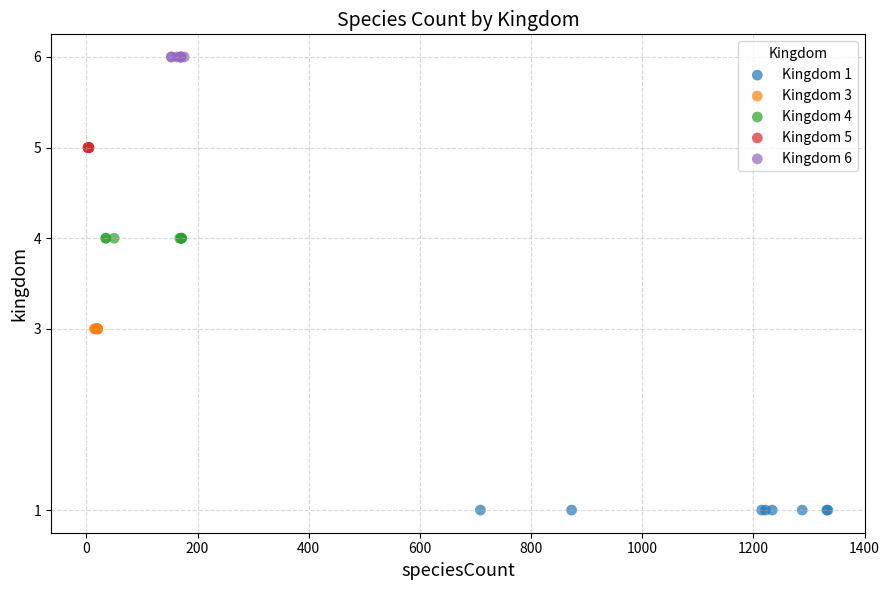

Which series reaches the minimum Y coordinate?

Kingdom 1